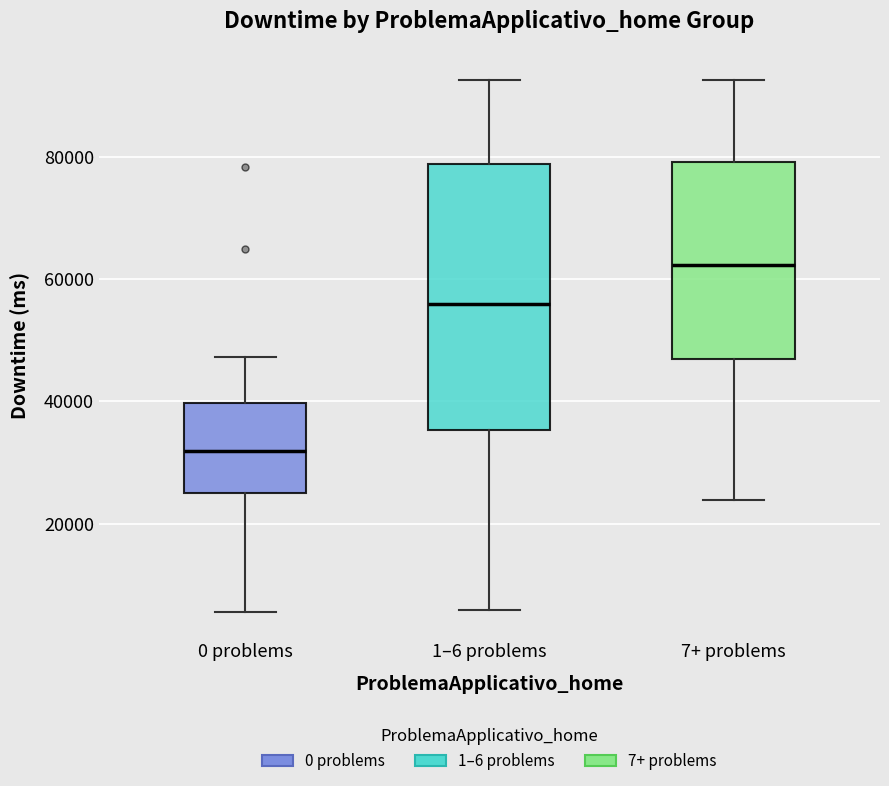

Which box is the tallest, from its lower edge to its upper edge?

1–6 problems